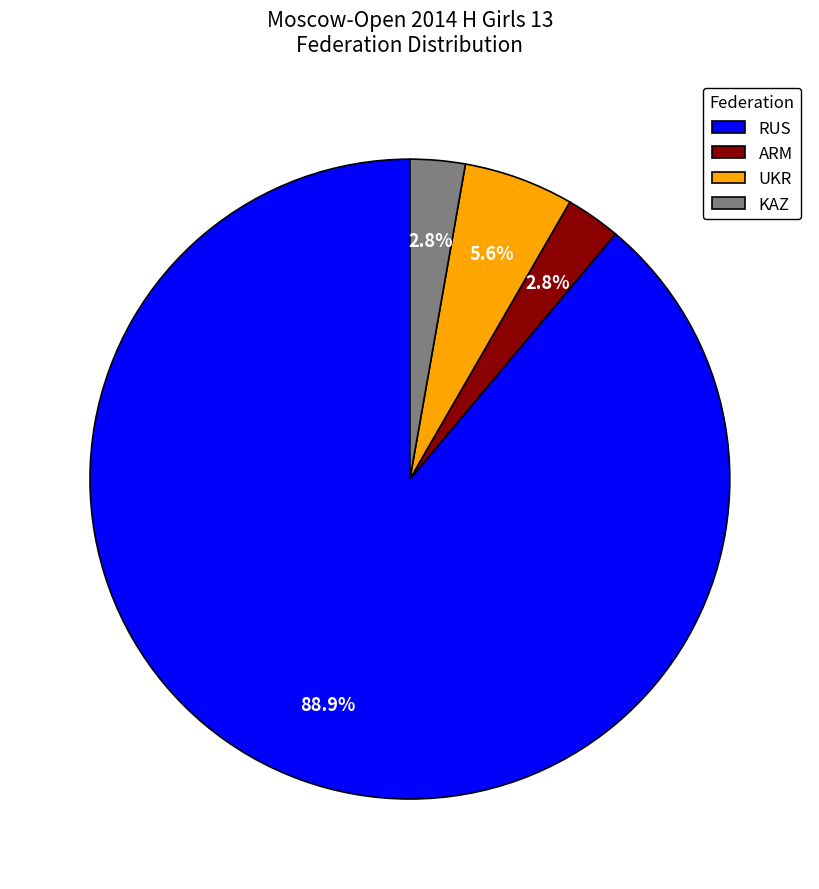

Between KAZ and RUS, which is larger?

RUS